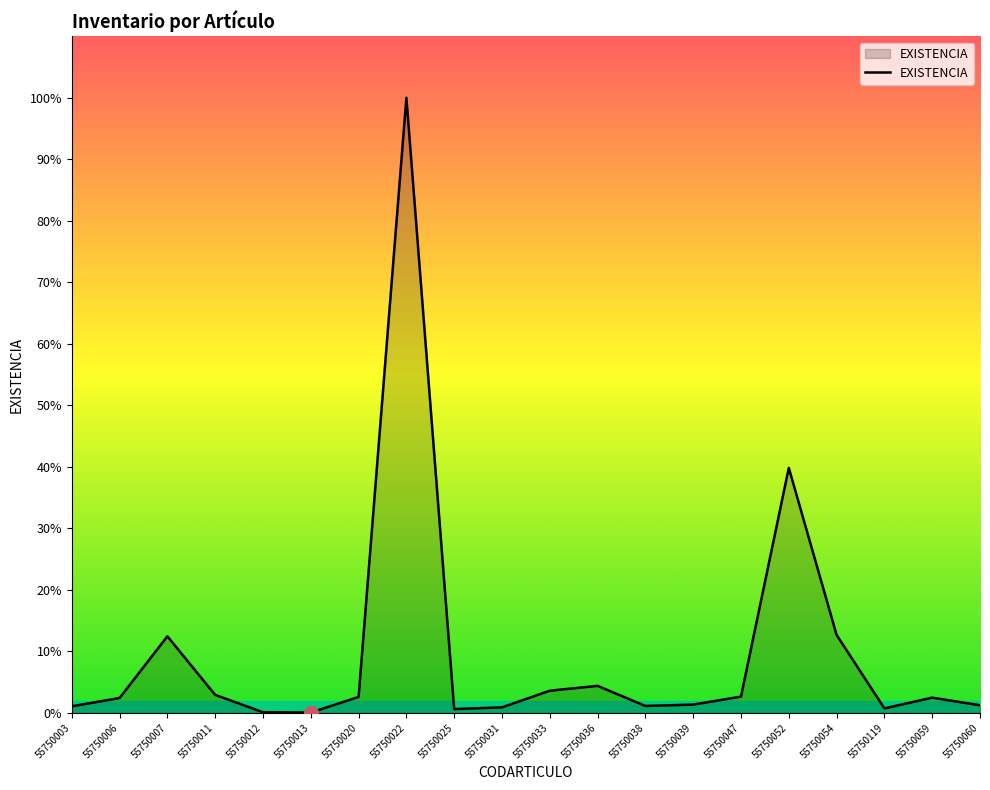

True or false: there are more than 0 points higher than both neighbors.

True